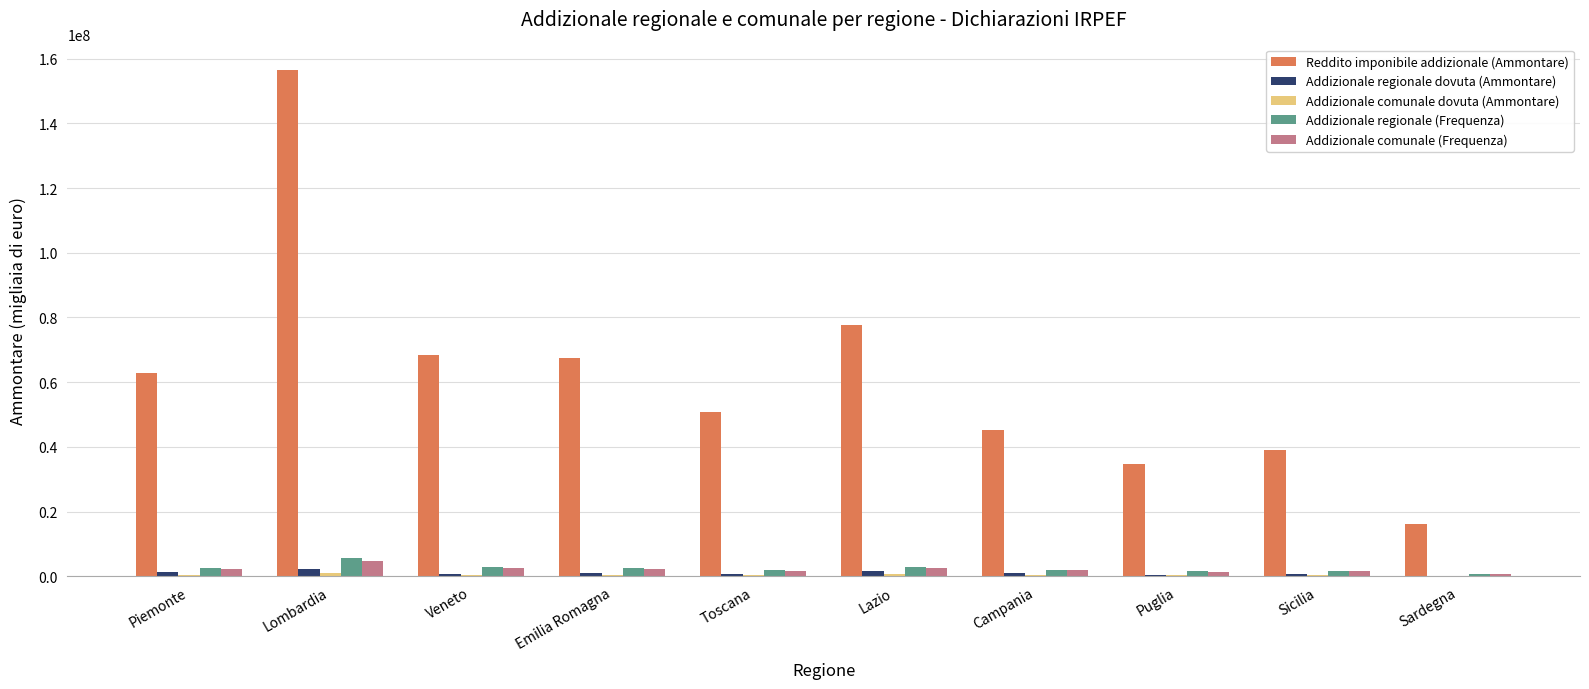

At which category is the sum across all series the highest?

Lombardia